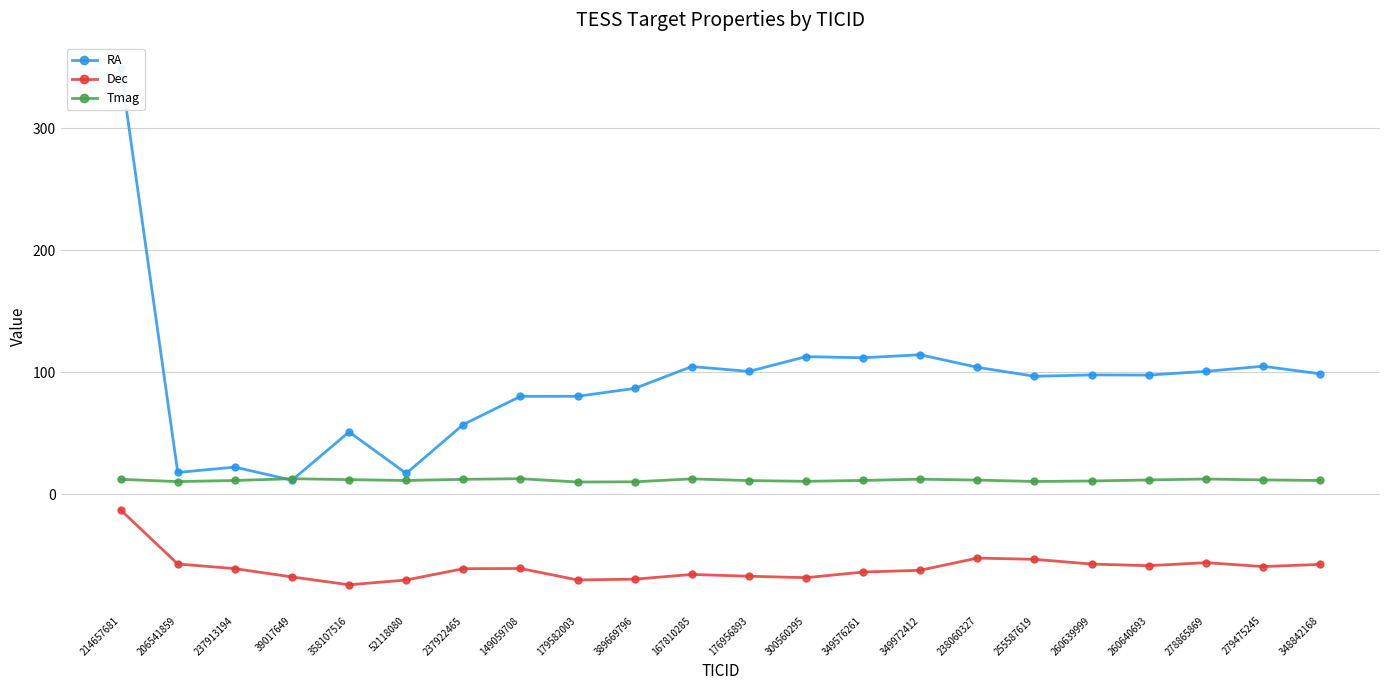

At 255587619, list the series in order from largest to smallest.

RA, Tmag, Dec